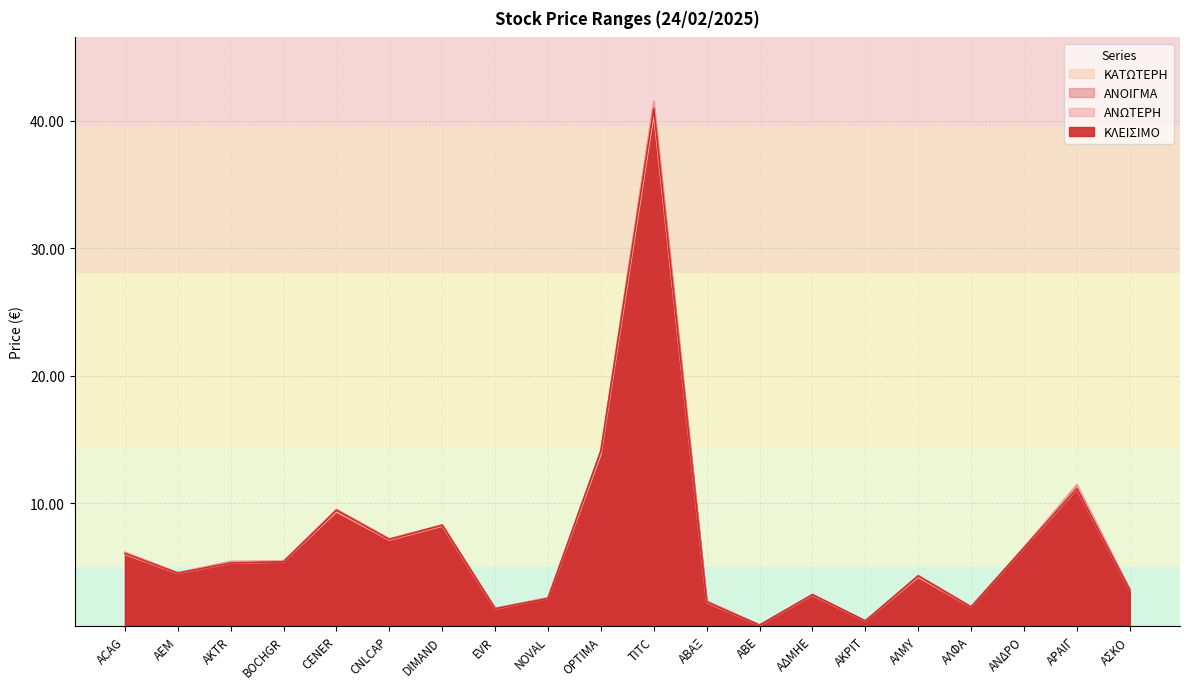

True or false: ΚΑΤΩΤΕΡΗ and ΑΝΟΙΓΜΑ intersect in this chart.

False